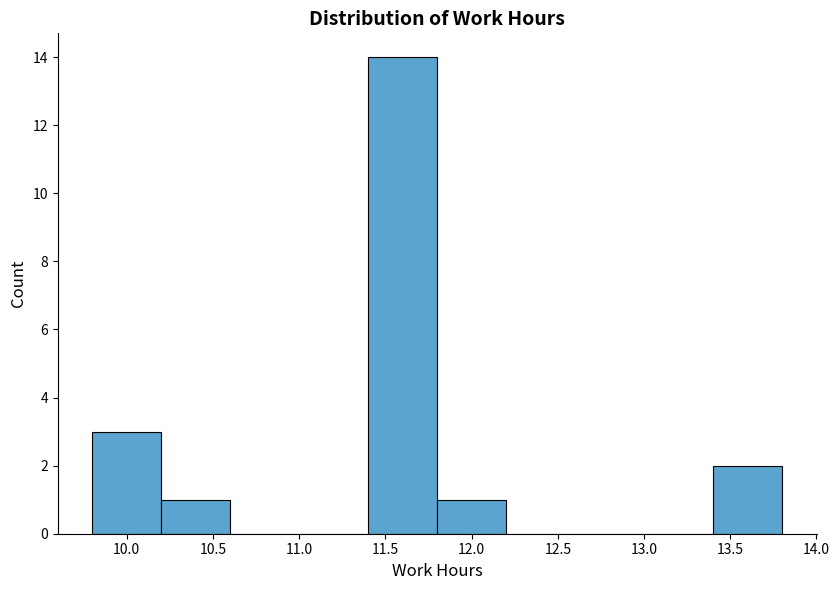

How tall is the bar that spans 9.8 to 10.2 on the x-axis? The values are not printed on the chart, so give them approximately, as read against the axis.

3